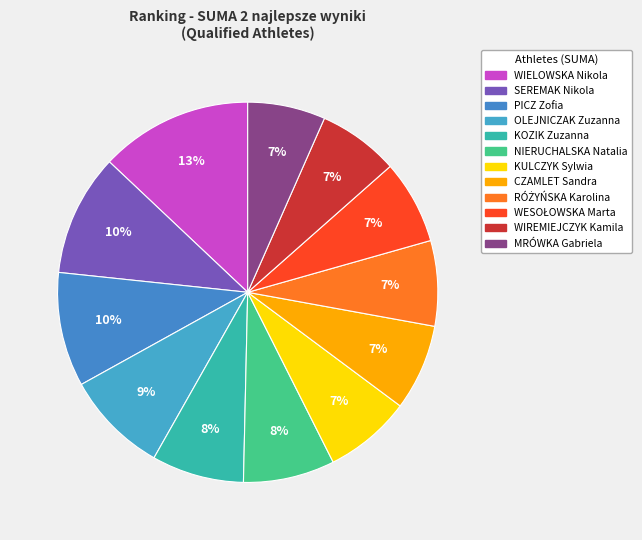

Count the number of slices in the pie.

12